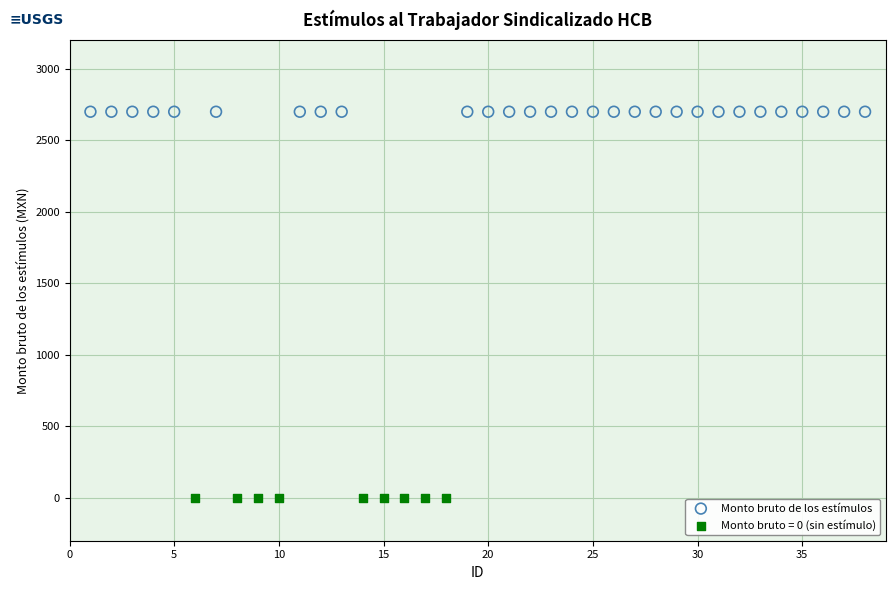

Which series contains the lowest Y value?

Monto bruto = 0 (sin estímulo)